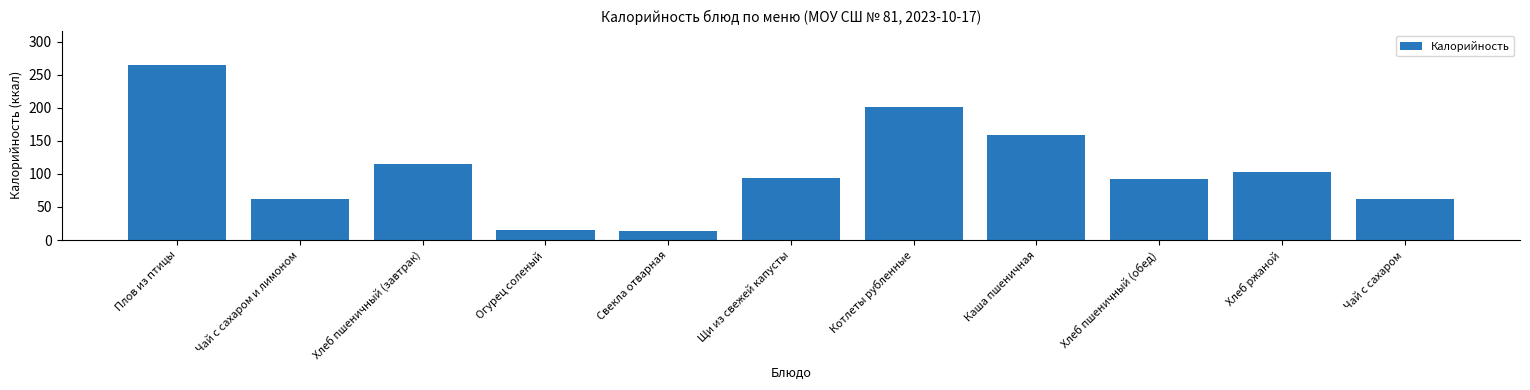

What is the difference between the second highest and minimum values?

187.4